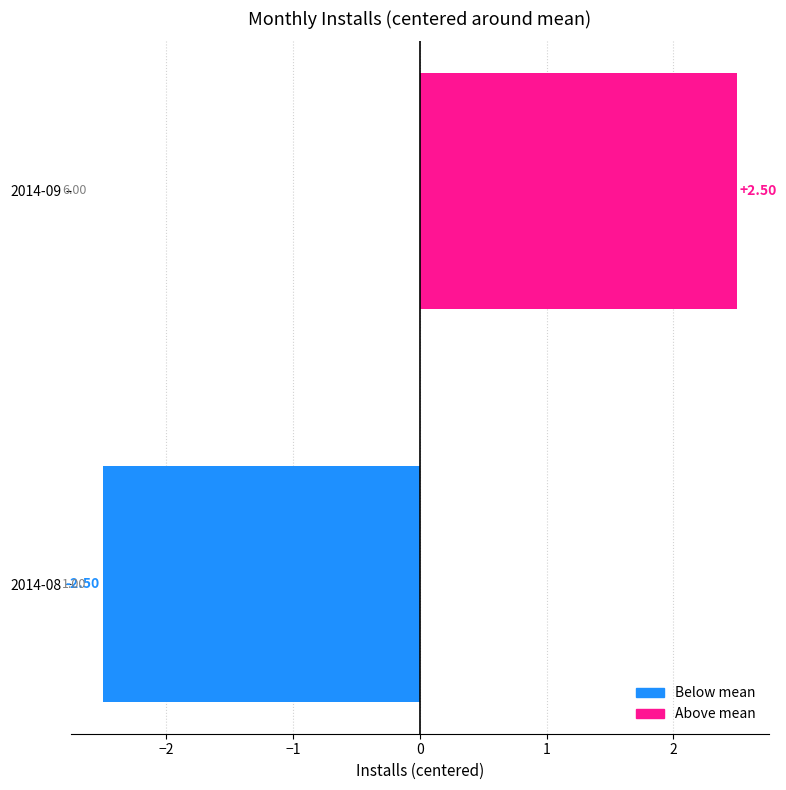

List the labels in order of value, largest first.

2014-09, 2014-08